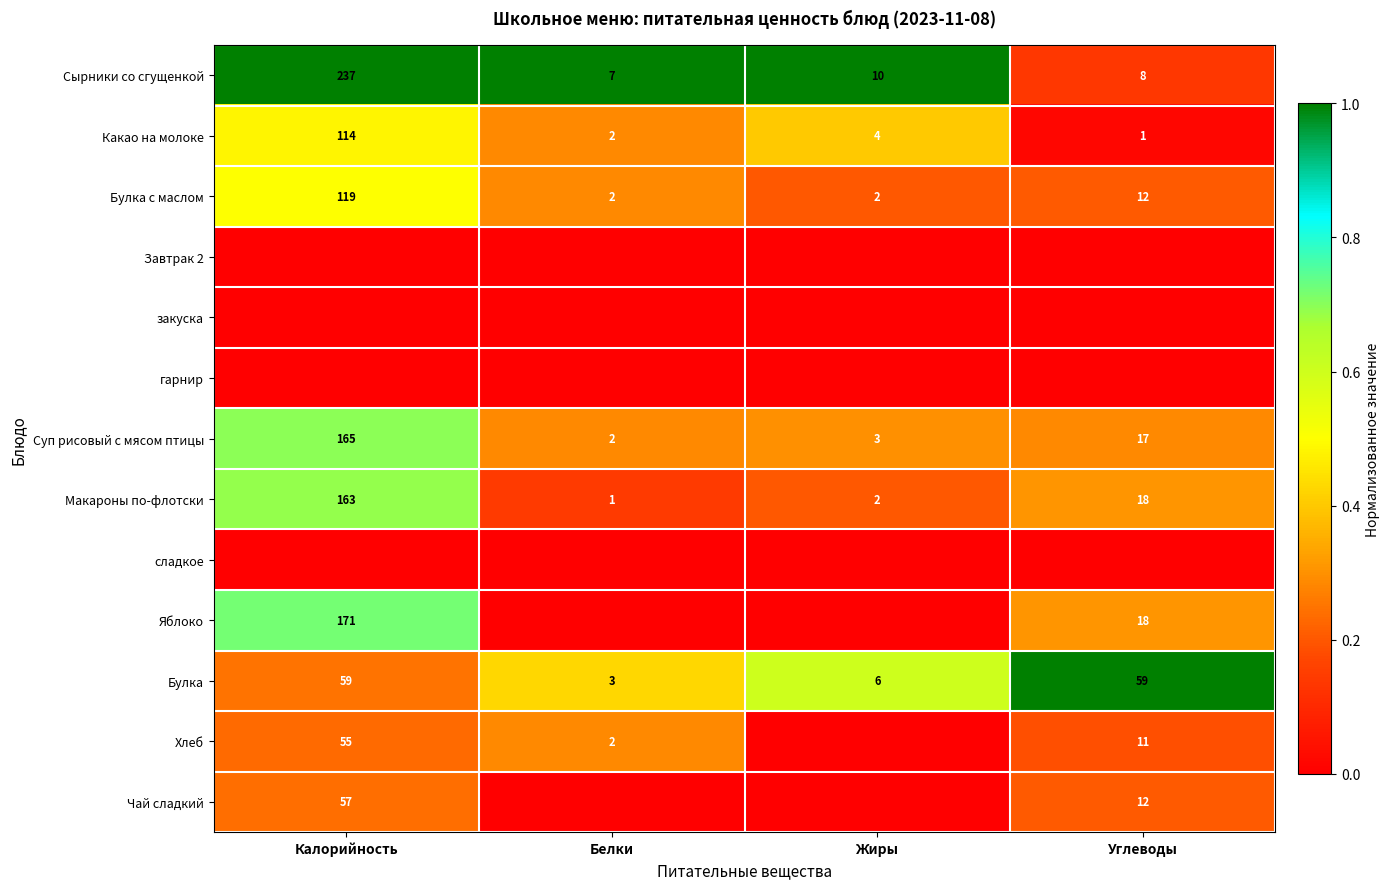

The value of Чай сладкий at Калорийность is 57. True or false?

True